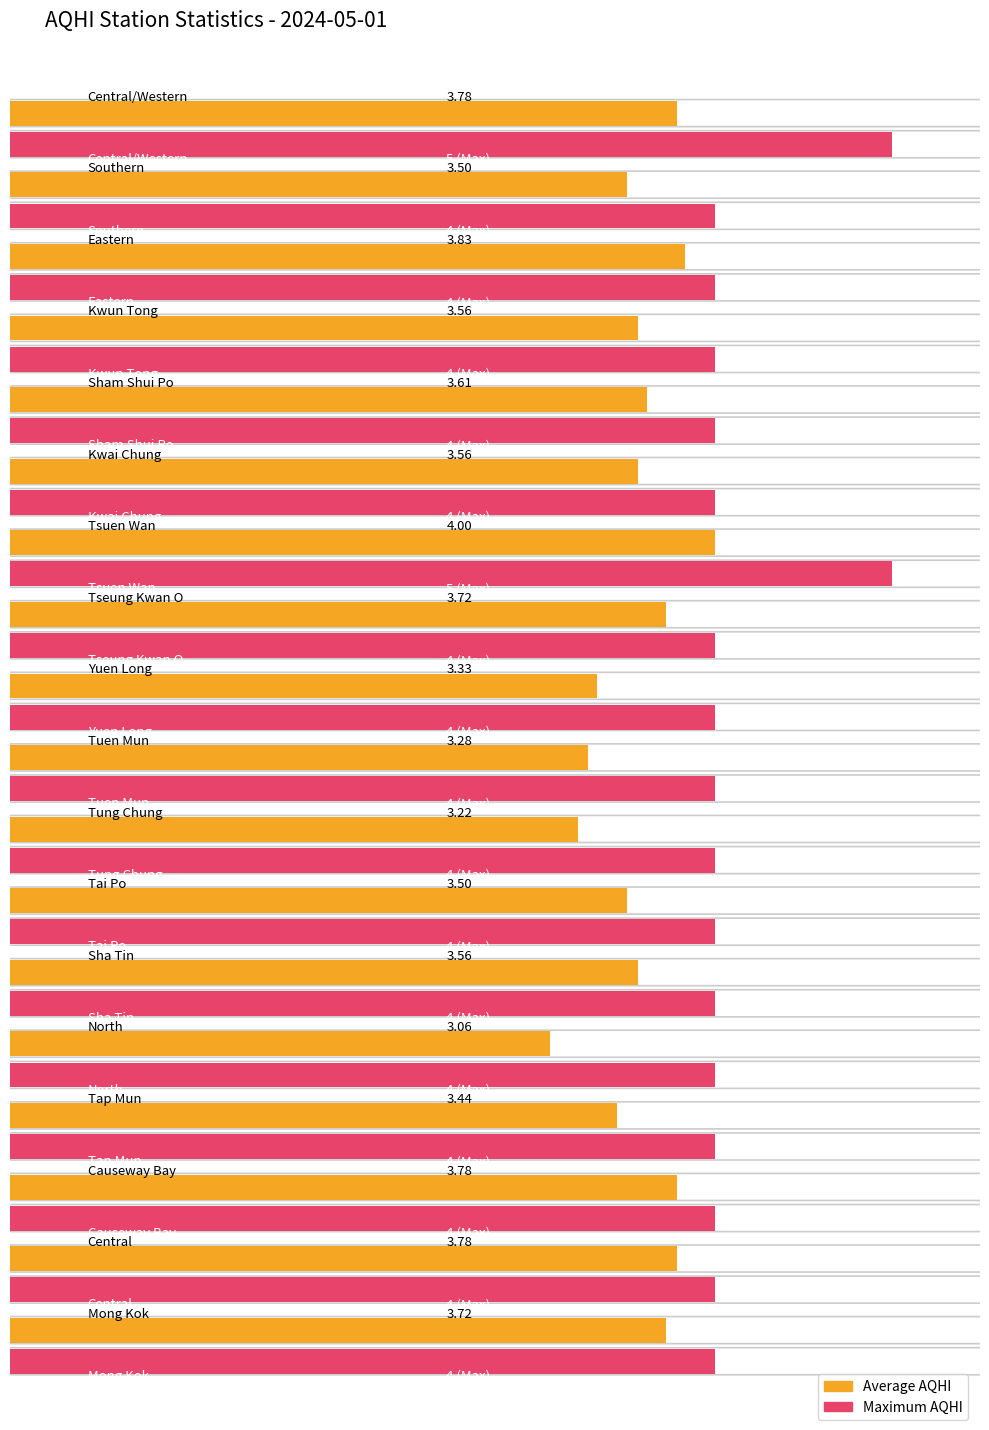

How many categories are shown in the chart?

18